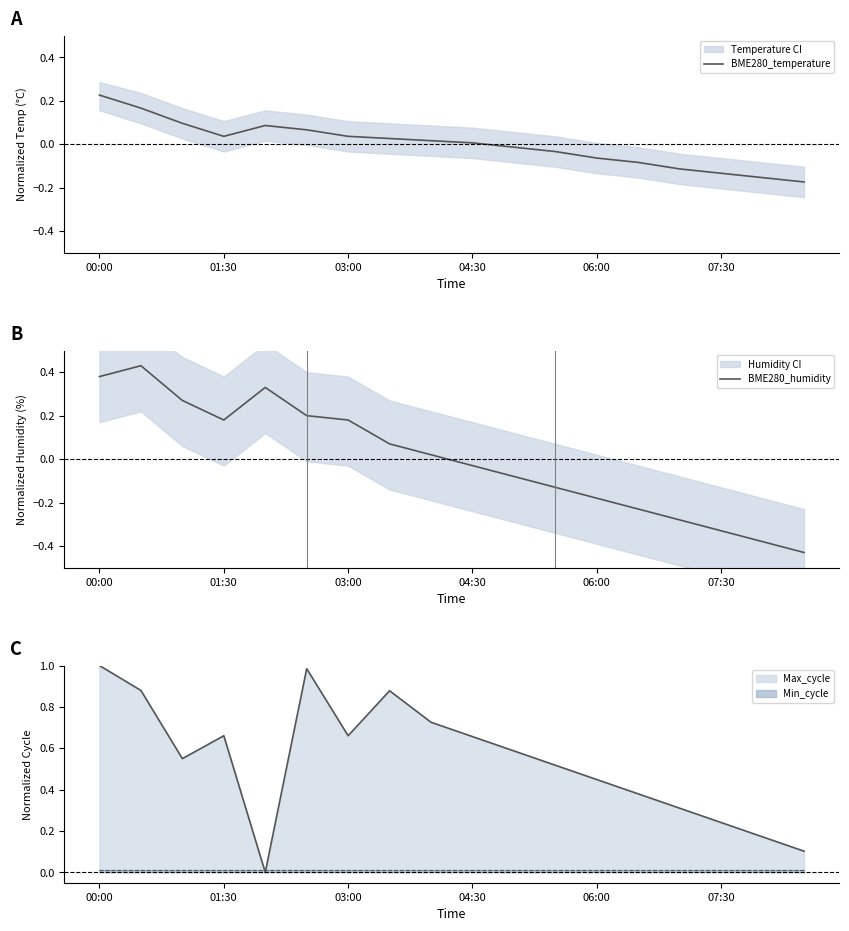

The value of Max_cycle at 07:30 is 0.4. True or false?

False